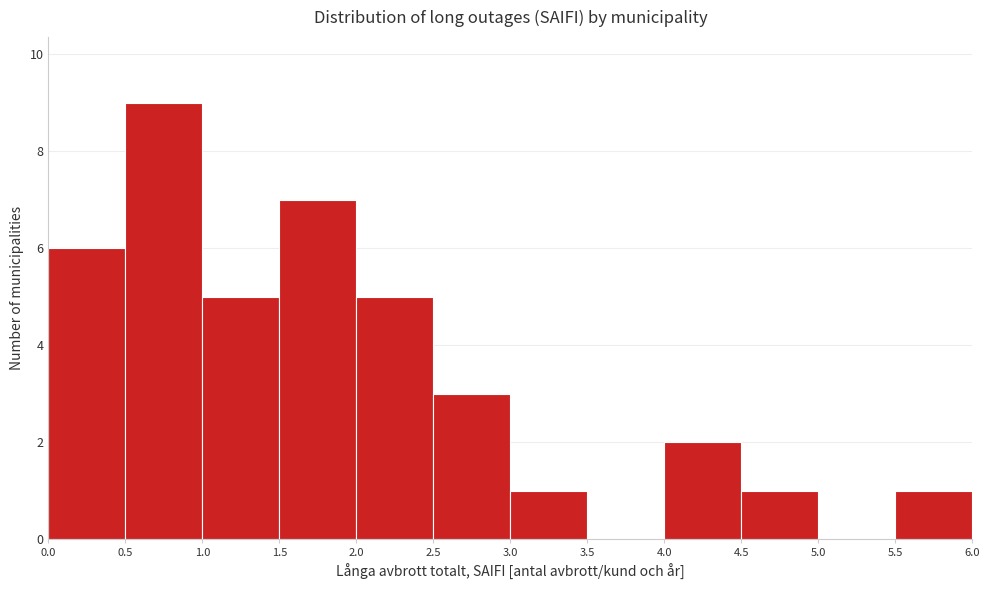

Which range on the x-axis has the tallest bar?

0.5 to 1.0